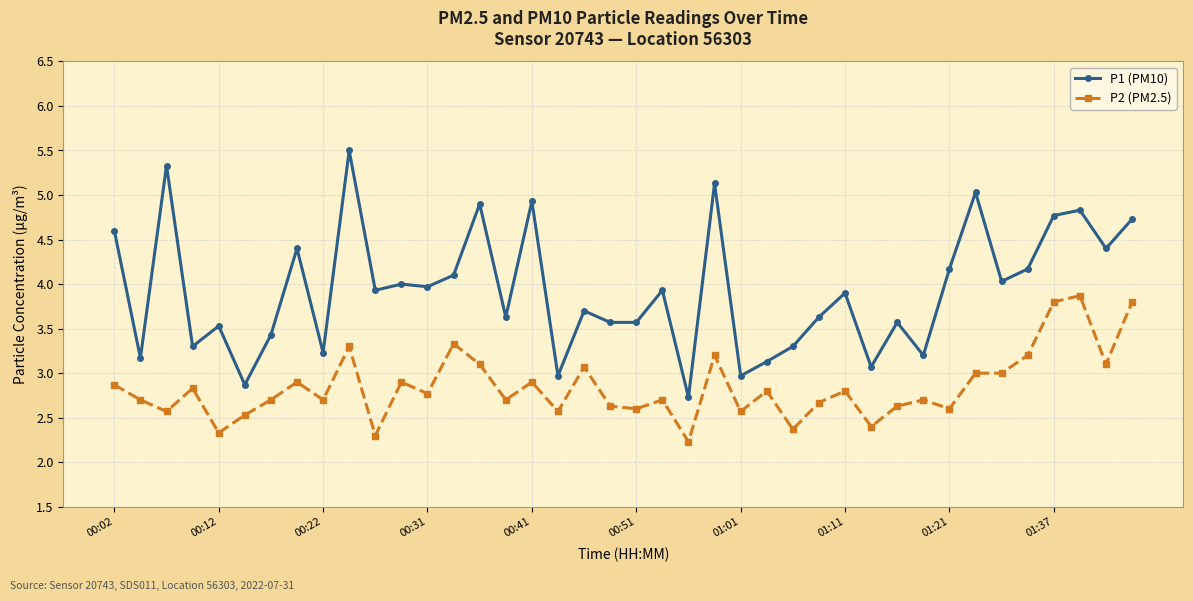

What is the greatest value displayed?

5.5